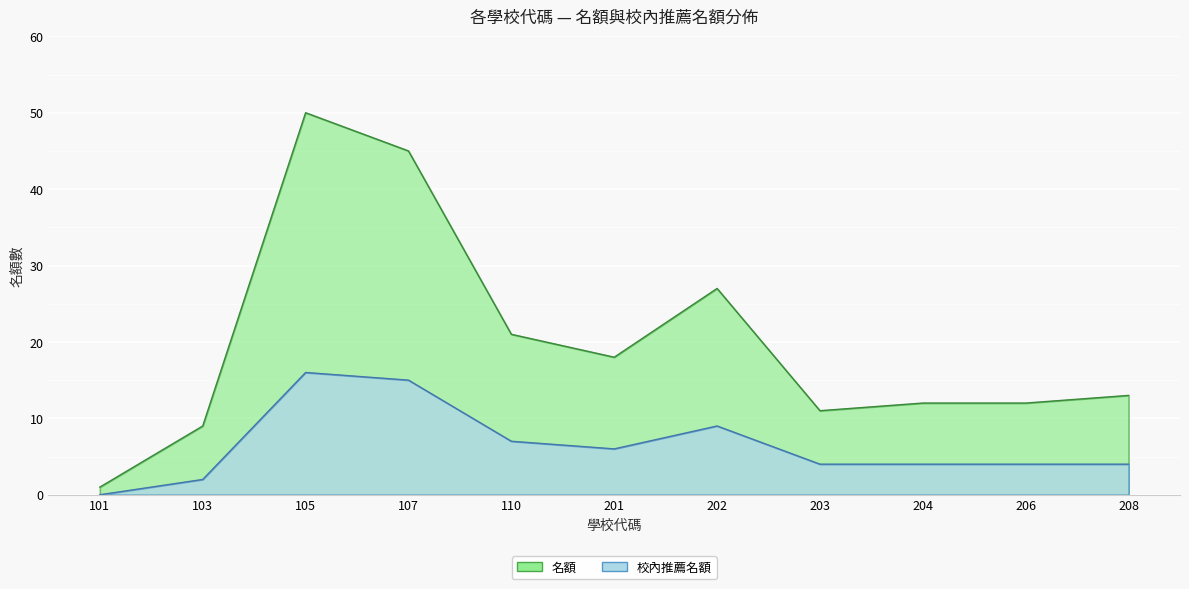

What are all the series names shown in the legend?

名額, 校內推薦名額